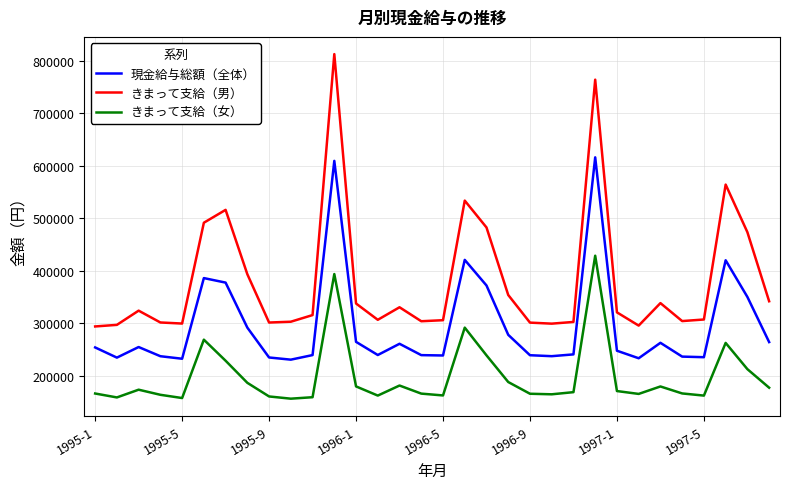

Which series has the largest total across all categories?

きまって支給（男）